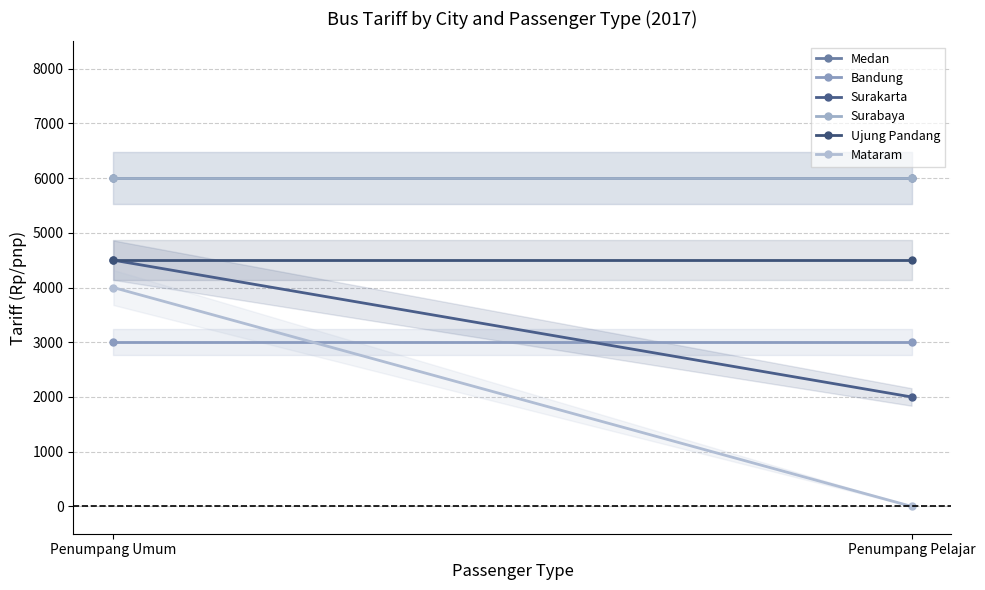

What is the highest value of the Surakarta series?

4500